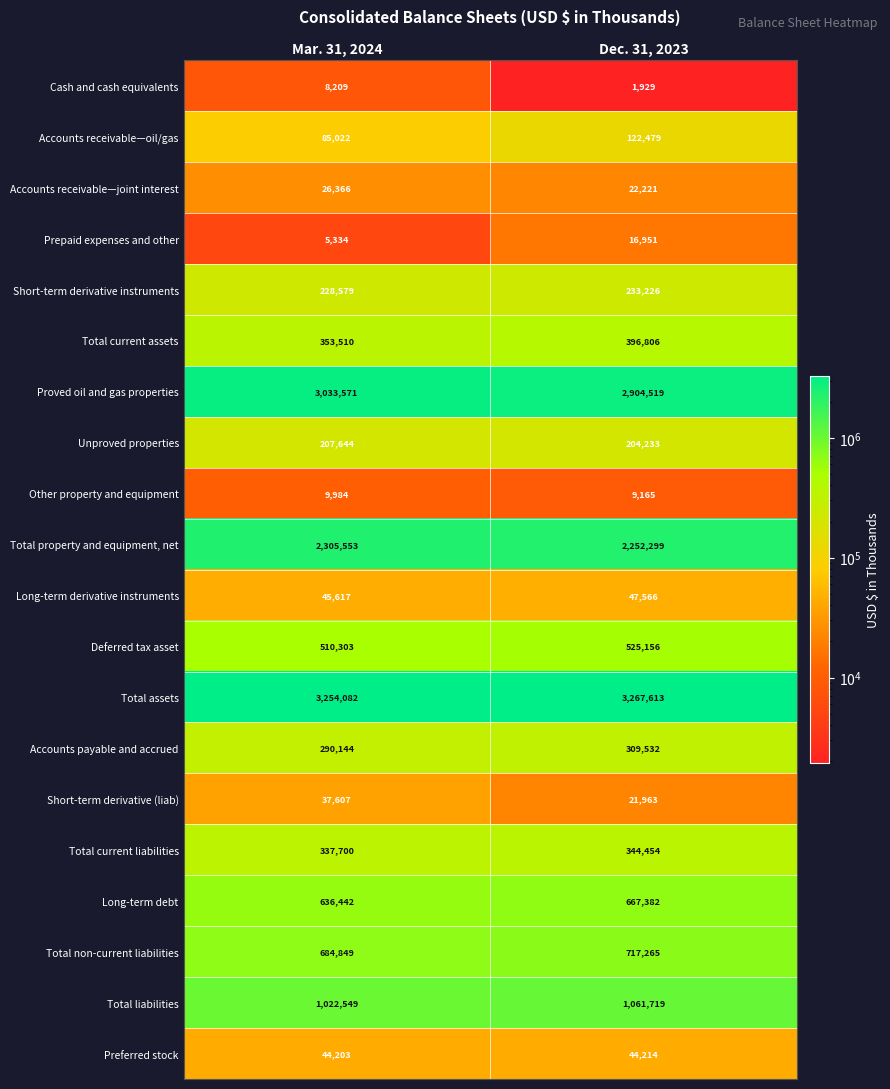

What is the total value across all series at Dec. 31, 2023?

13170692